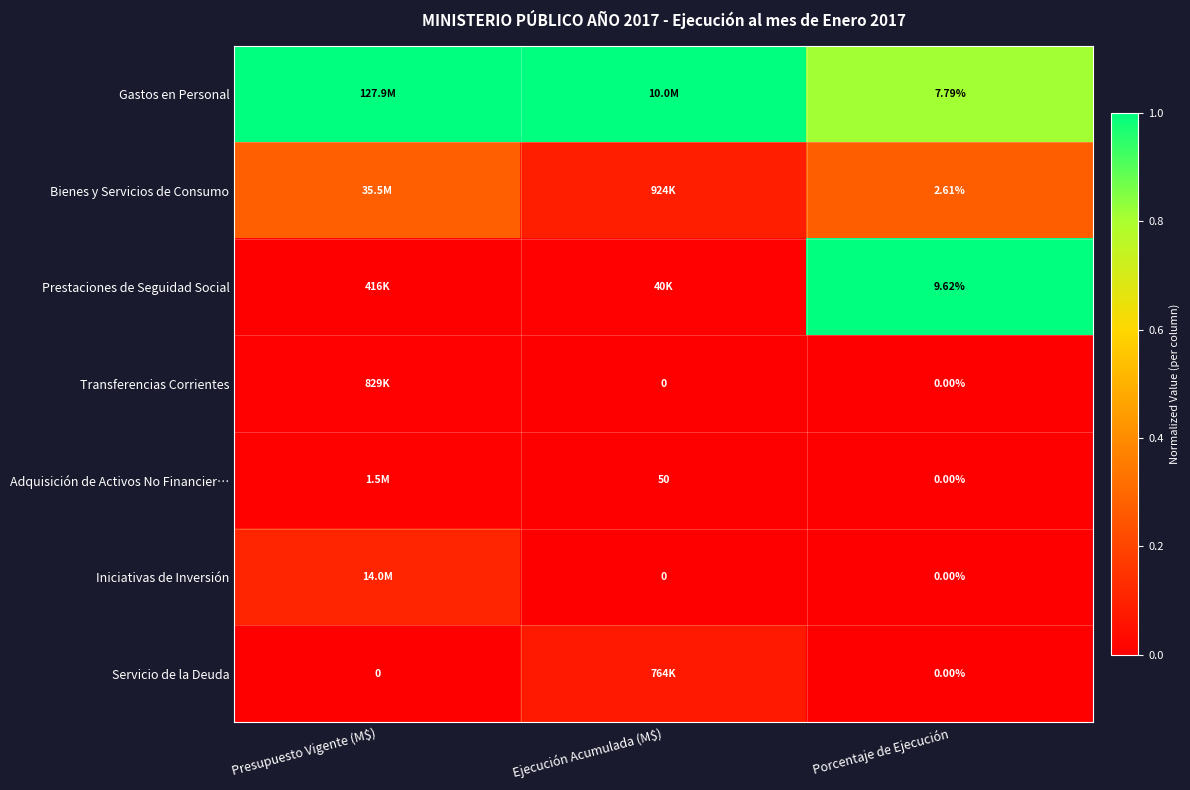

Is the value of Prestaciones de Seguidad Social at Porcentaje de Ejecución greater than the value of Servicio de la Deuda at Presupuesto Vigente (M$)?

Yes